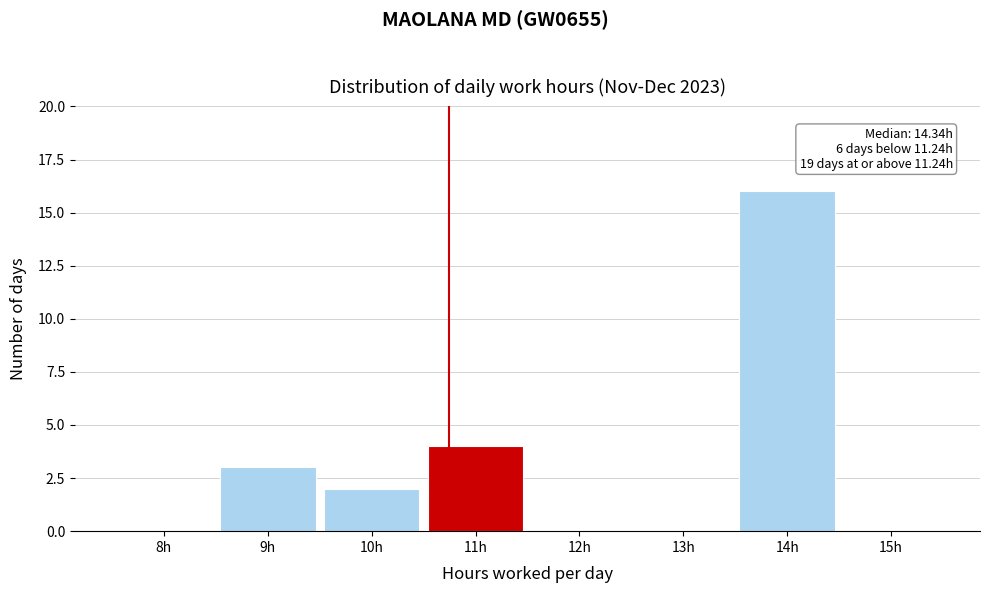

Reading left to right, transcribe all the data shown in this chart.

8h=0	9h=3	10h=2	11h=4	12h=0	13h=0	14h=16	15h=0